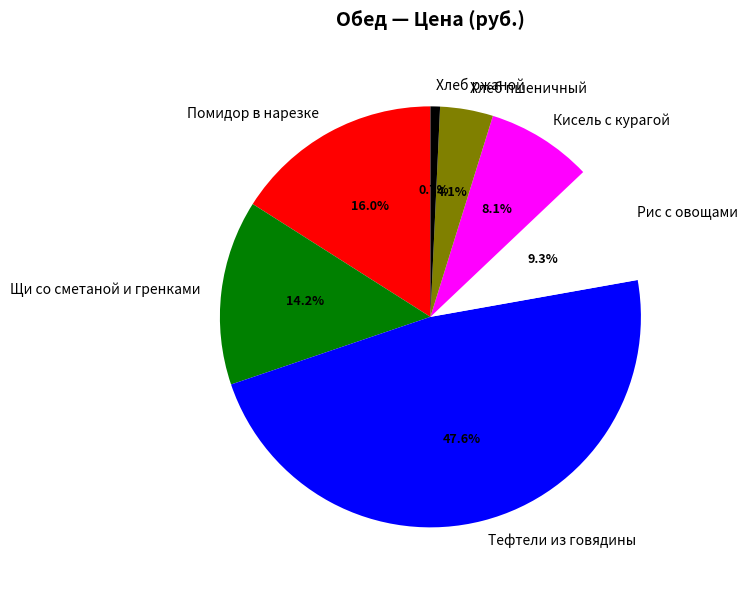

Combined, what portion of the pie is Щи со сметаной и гренками and Рис с овощами?

23.5%